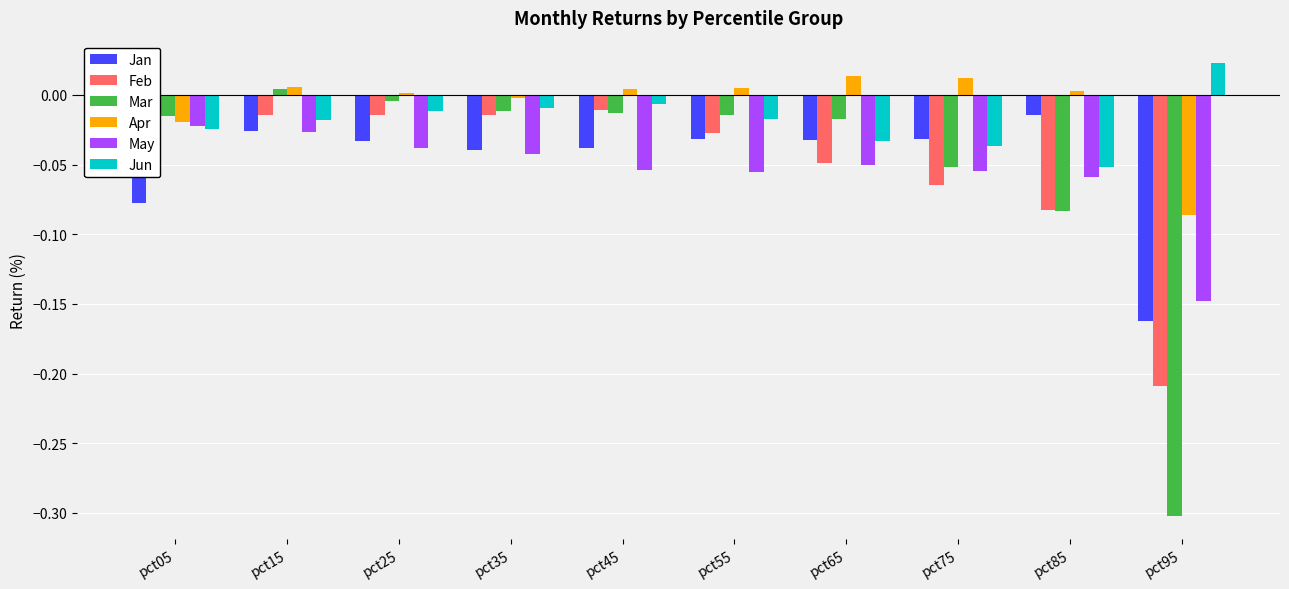

Is the value of Apr at pct15 greater than the value of Feb at pct45?

Yes